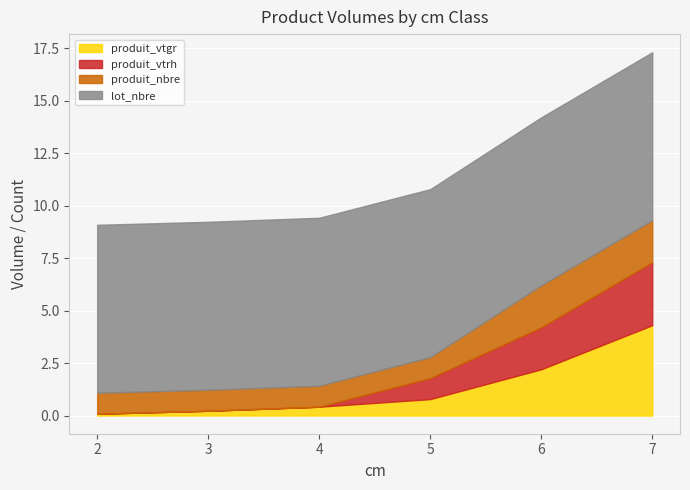

Is it true that lot_nbre equals 12.2 at 2?

False